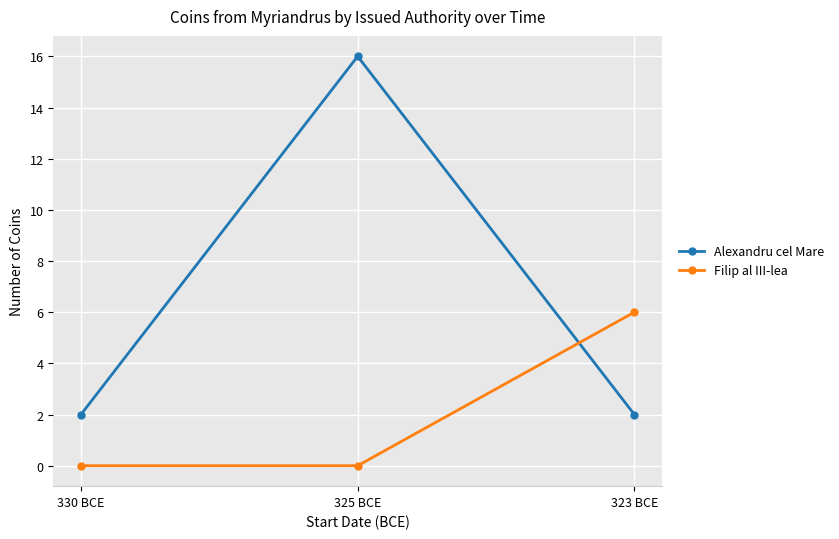

What value does the Alexandru cel Mare series have at 330 BCE?

2